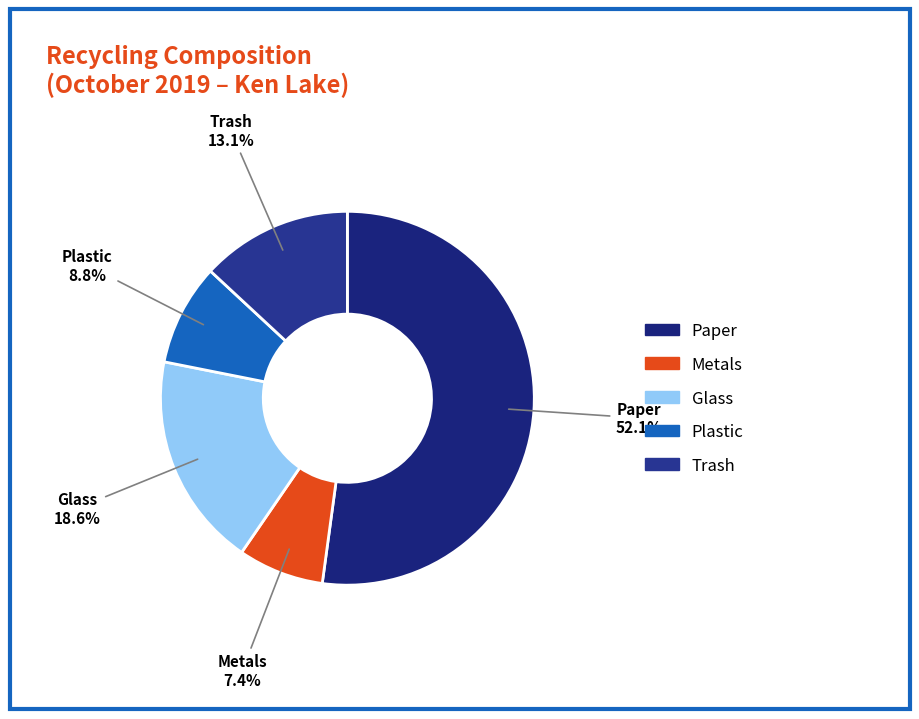

The Metals slice represents 7% of the pie. True or false?

True